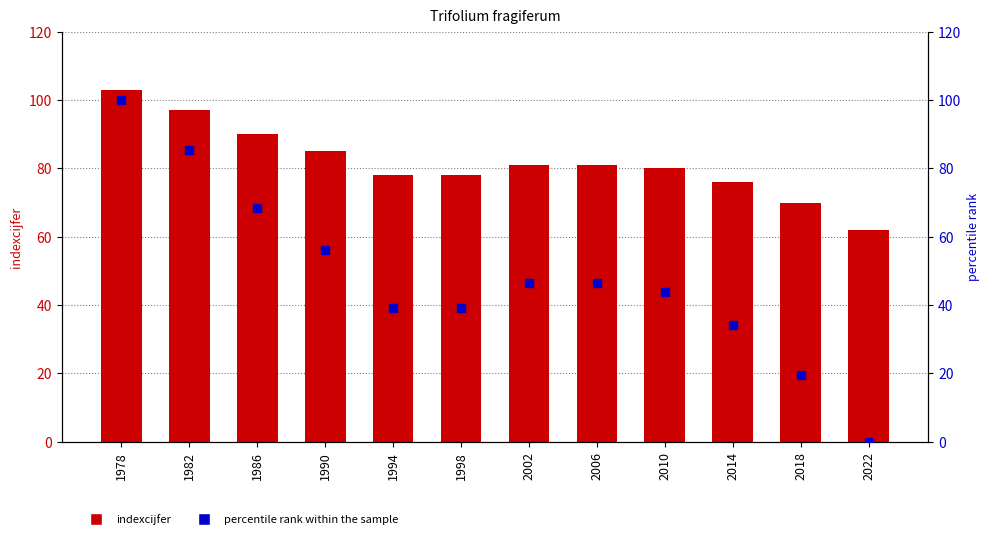

Which series has the largest Y range (max minus min)?

percentile rank within the sample